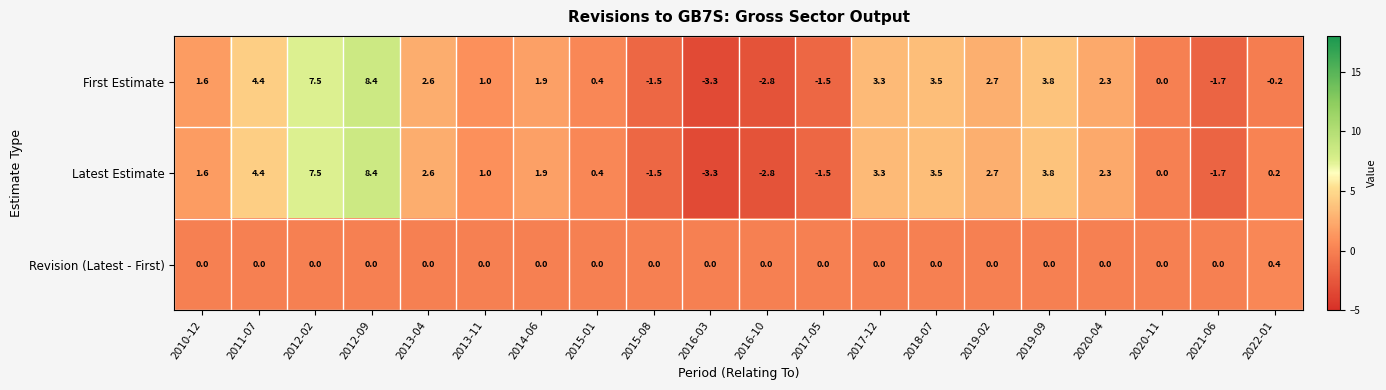

At which category is the sum across all series the highest?

2012-09